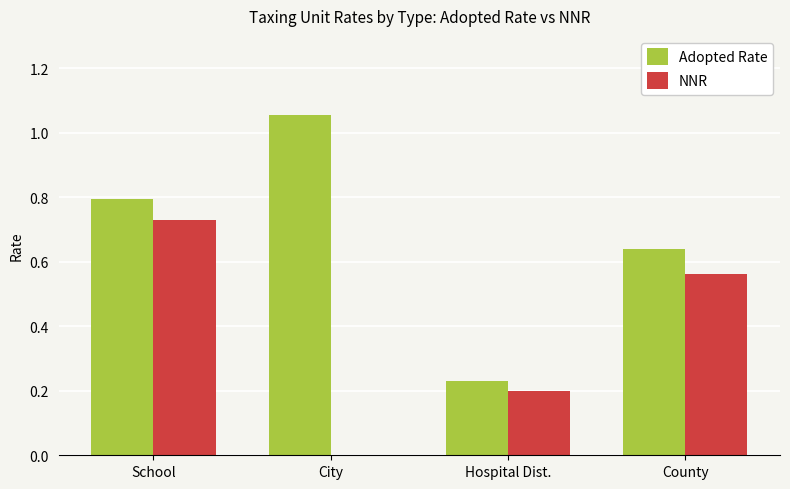

What are all the series names shown in the legend?

Adopted Rate, NNR